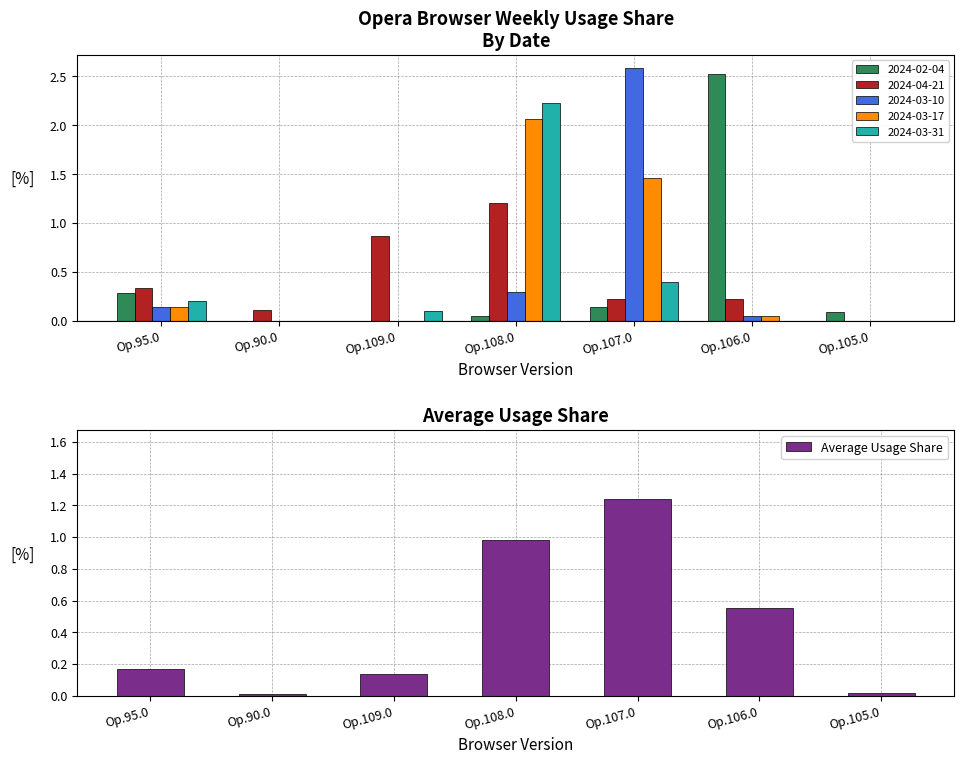

Rank the categories by value from highest to lowest.

Op.107.0, Op.108.0, Op.106.0, Op.95.0, Op.109.0, Op.105.0, Op.90.0